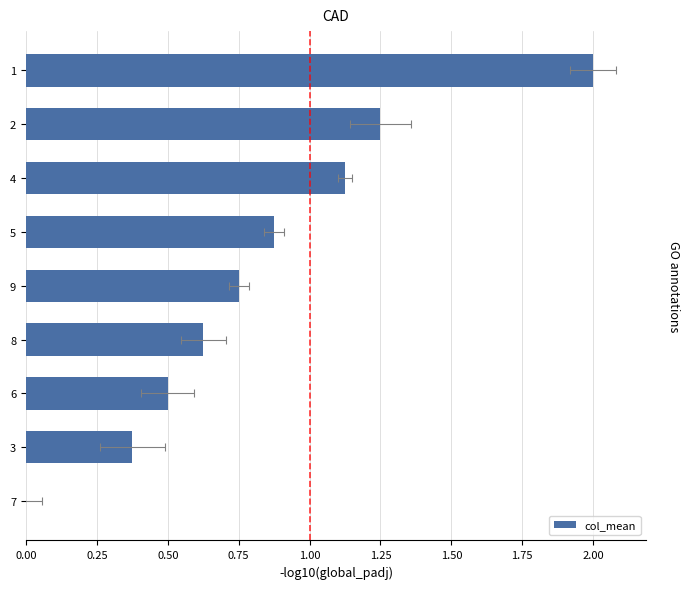

What is the difference between the values at 3 and 6?

0.1